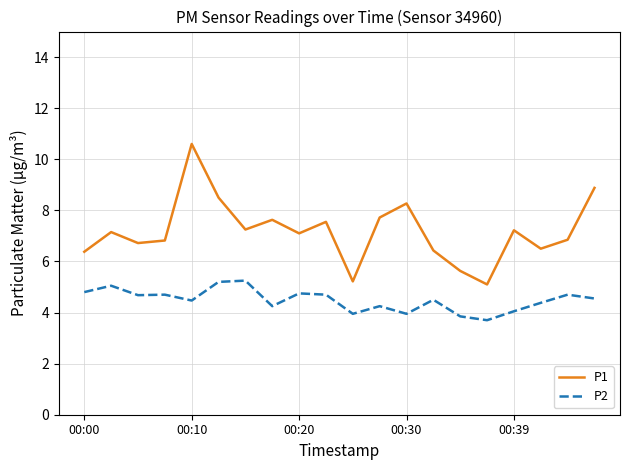

True or false: P2 and P1 cross at least once.

False